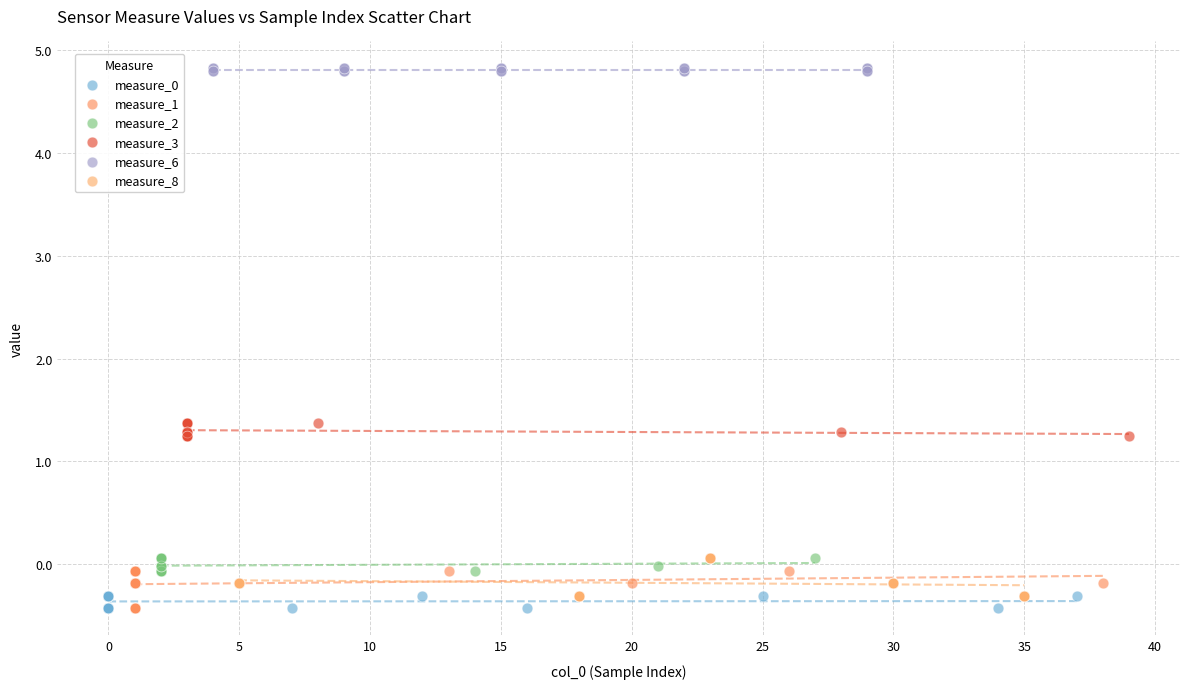

Which series contains the highest Y value?

measure_6